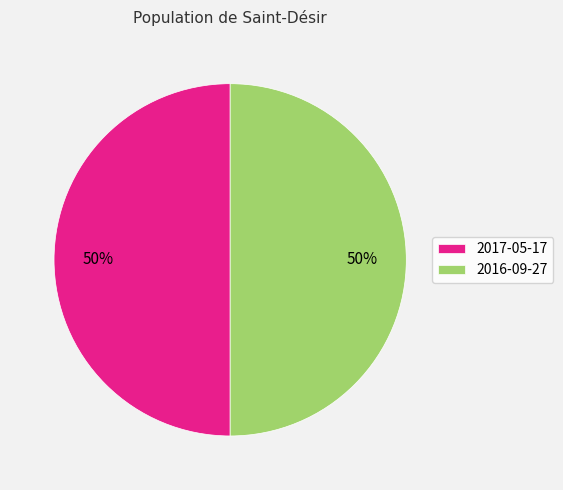

True or false: 2017-05-17 accounts for 50% of the total.

True